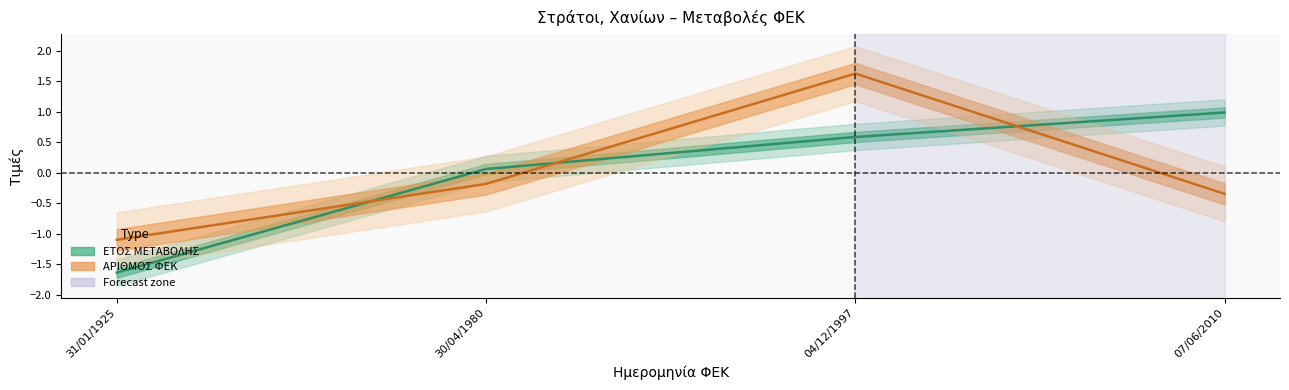

What is the highest value of the ΑΡΙΘΜΟΣ ΦΕΚ series?

1.6